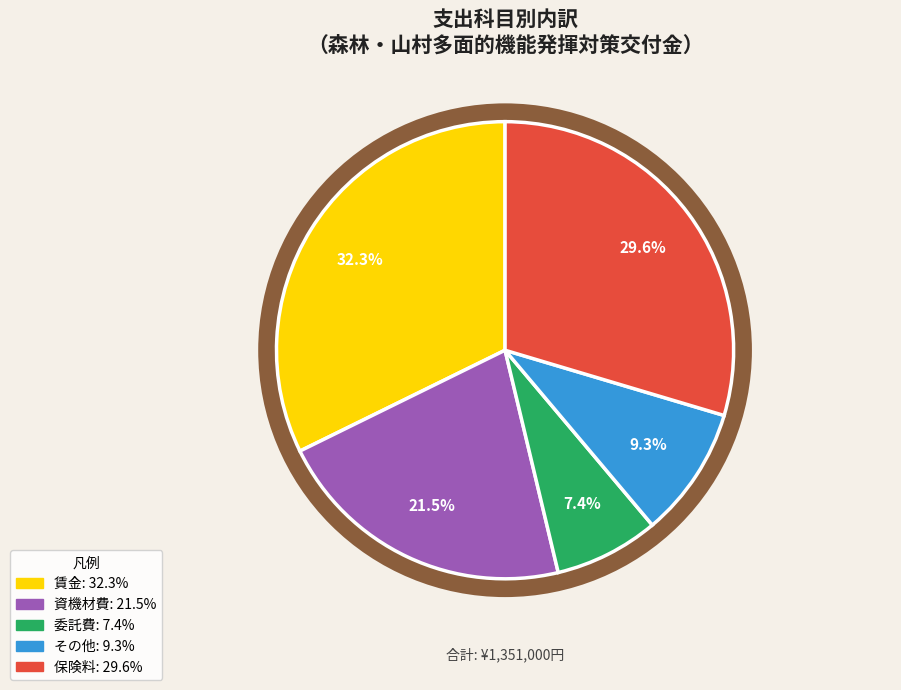

How many slices are in this pie chart?

5